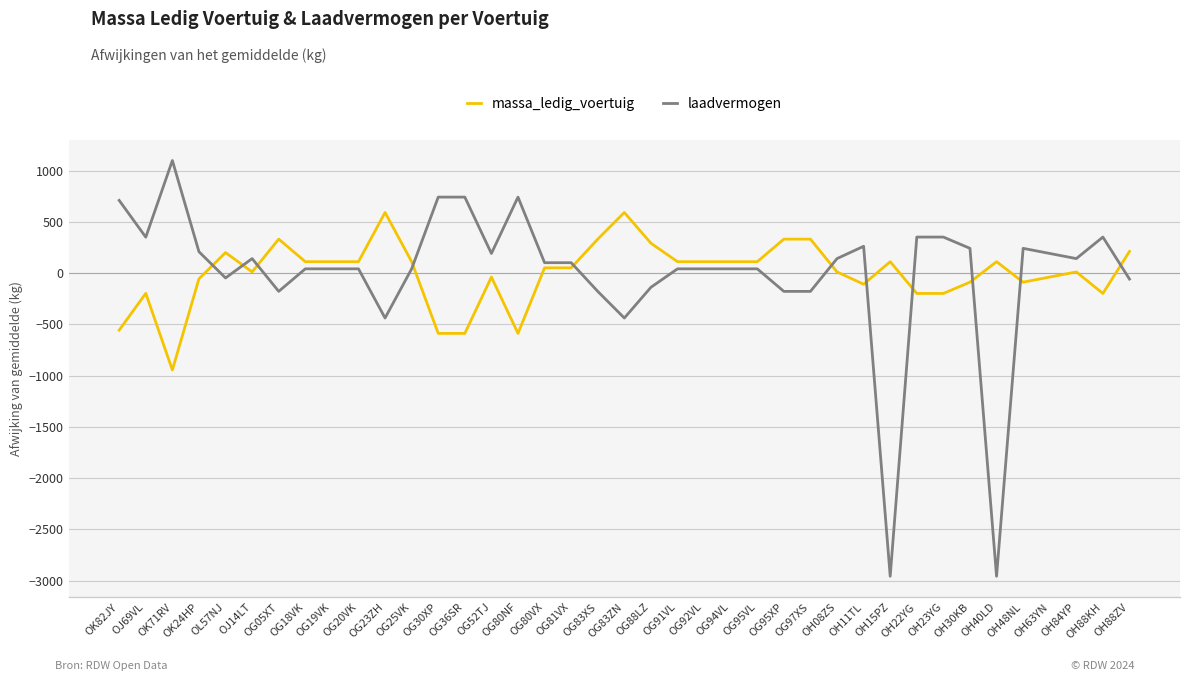

At how many categories does at least one series exceed 450?

7